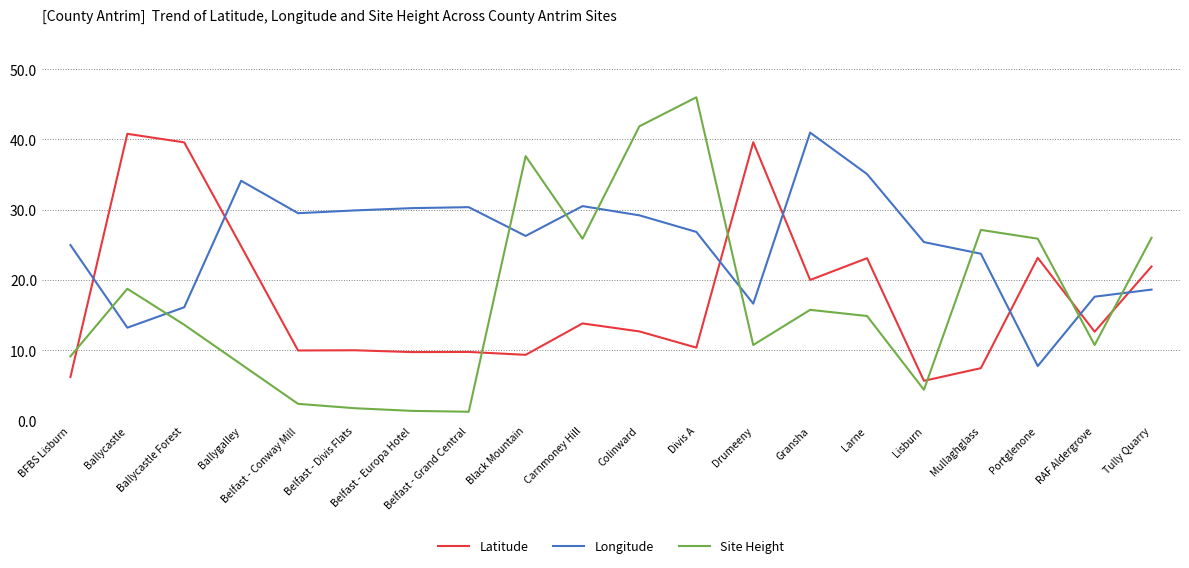

Which series ends up on top after the final intersection of Site Height and Longitude?

Site Height